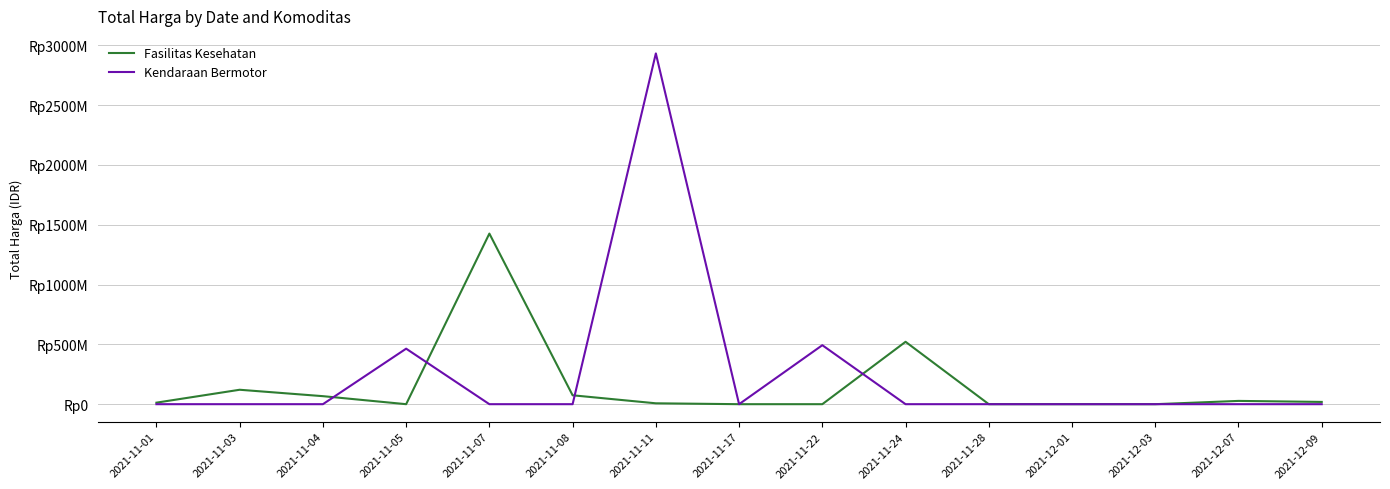

What are all the series names shown in the legend?

Fasilitas Kesehatan, Kendaraan Bermotor